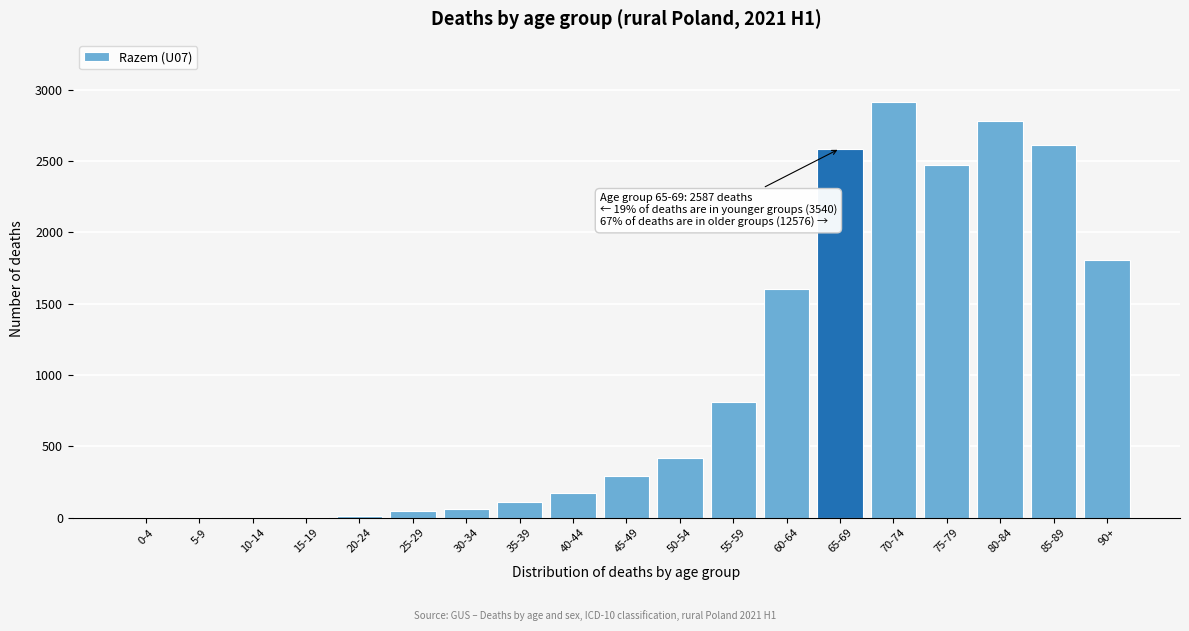

At which label is the value closest to 1456?

60-64